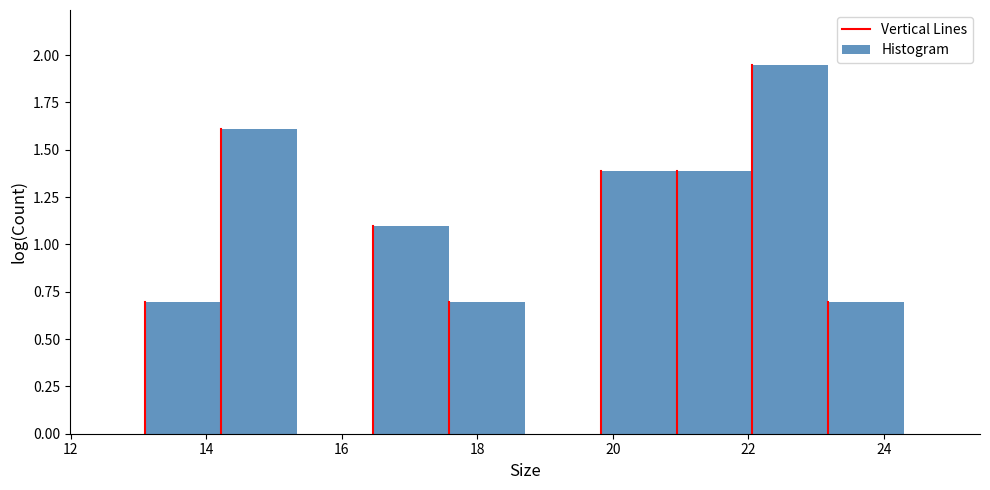

Reading left to right, transcribe this chart: for each bar, give the range it covers on the x-axis and its height. Neither the bar edges nor the heights are printed on the chart, so give them approximately, as read against the axes.

13.10 to 14.22: 0.70
14.22 to 15.34: 1.60
15.34 to 16.46: 0
16.46 to 17.58: 1.10
17.58 to 18.70: 0.70
18.70 to 19.82: 0
19.82 to 20.94: 1.40
20.94 to 22.06: 1.40
22.06 to 23.18: 1.95
23.18 to 24.30: 0.70